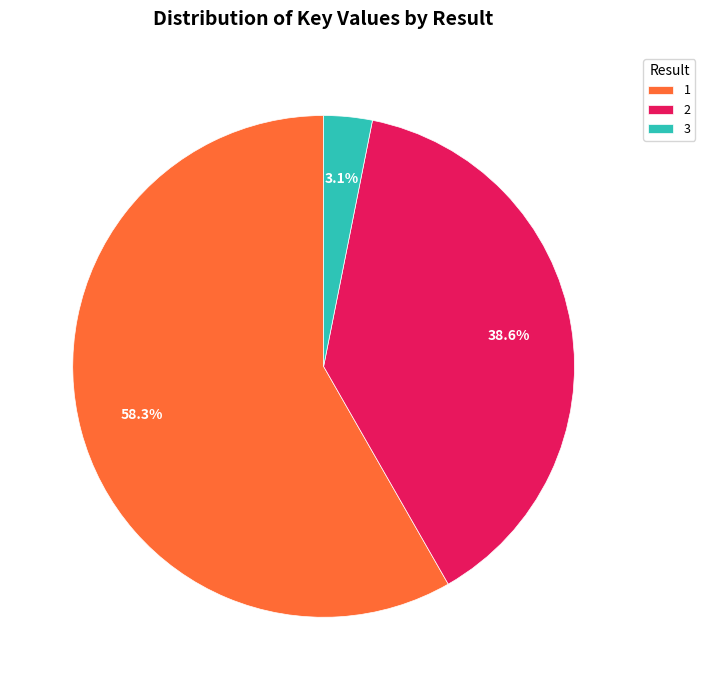

To the nearest percent, what portion does 1 represent?

58%